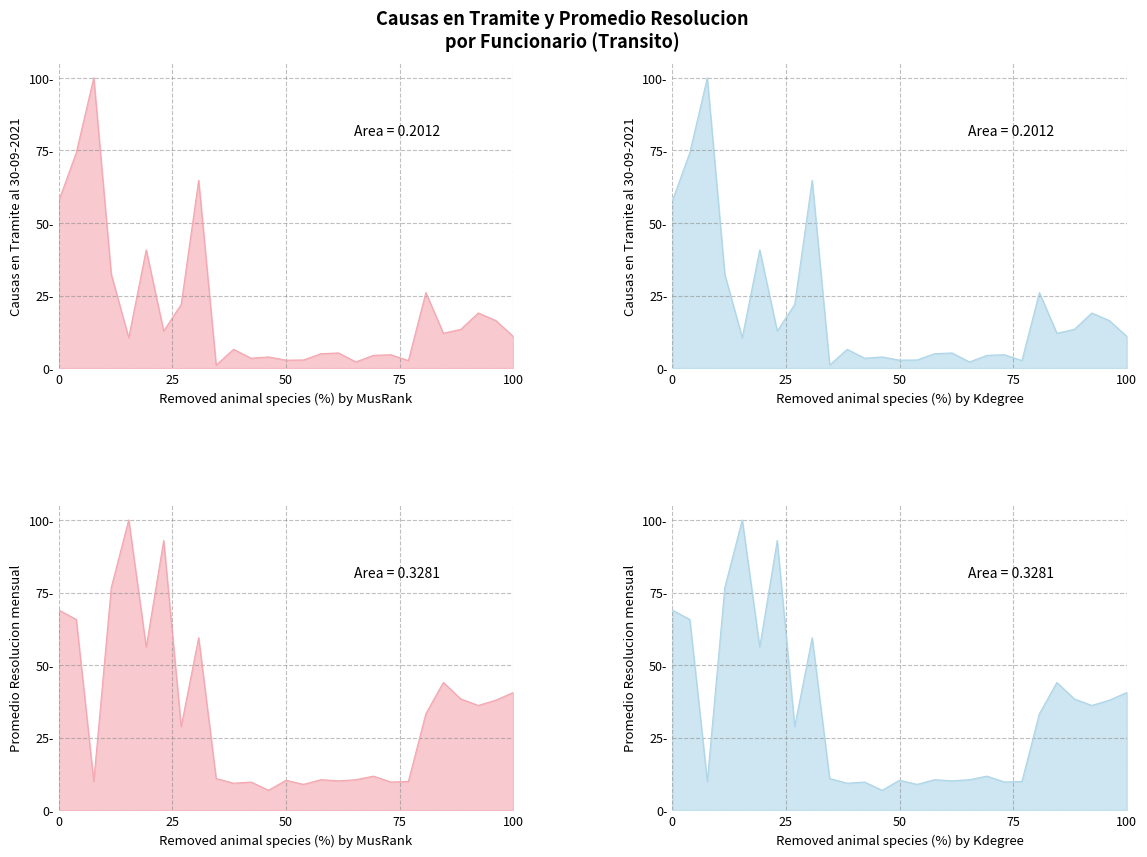

What are all the series names shown in the legend?

Causas en Tramite, Promedio Resolucion mensual